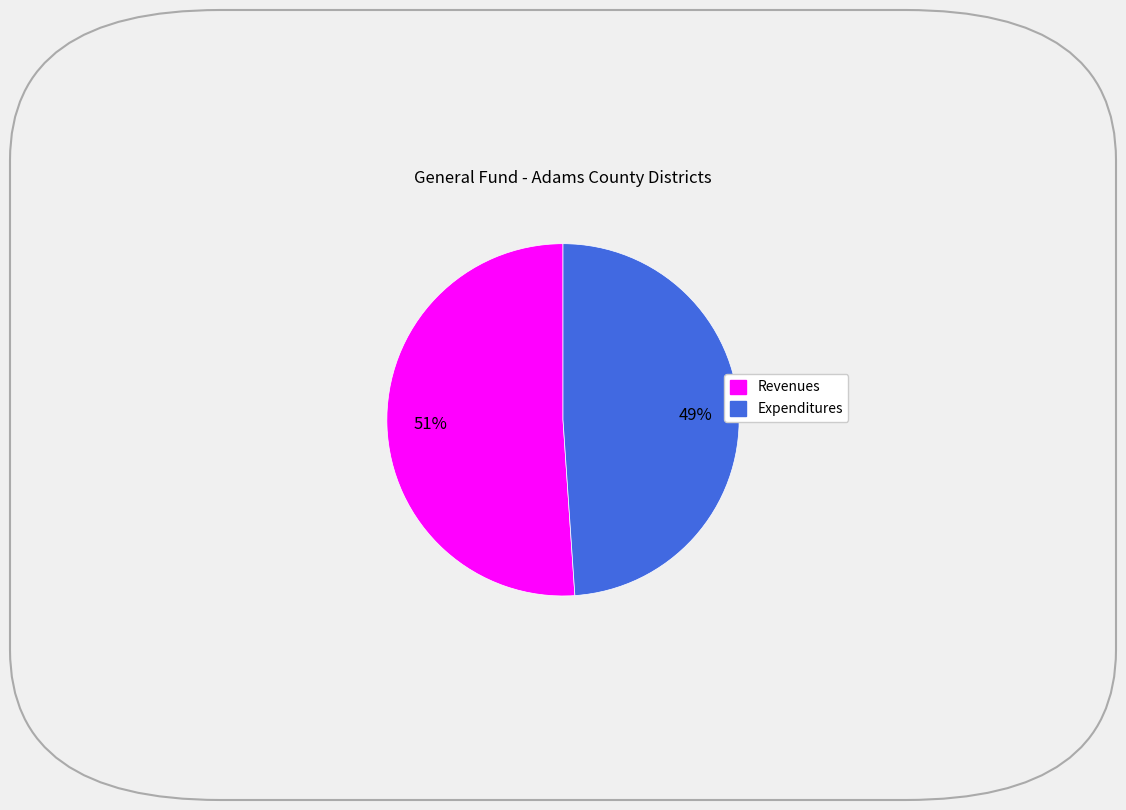

To the nearest percent, what is the difference between the largest and smallest slice percentages?

2%